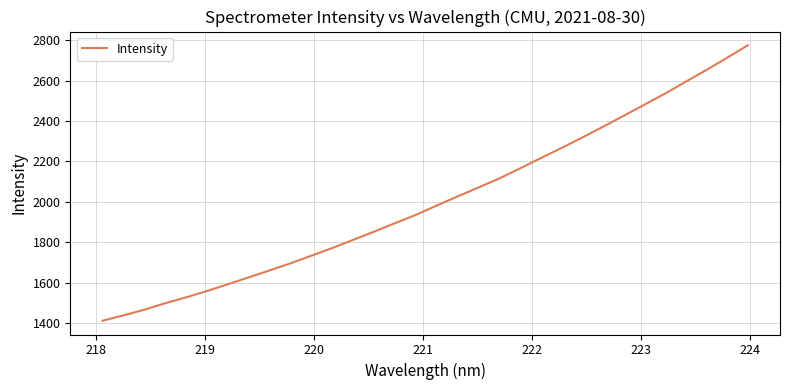

What is the difference between the maximum and minimum values?

1363.5